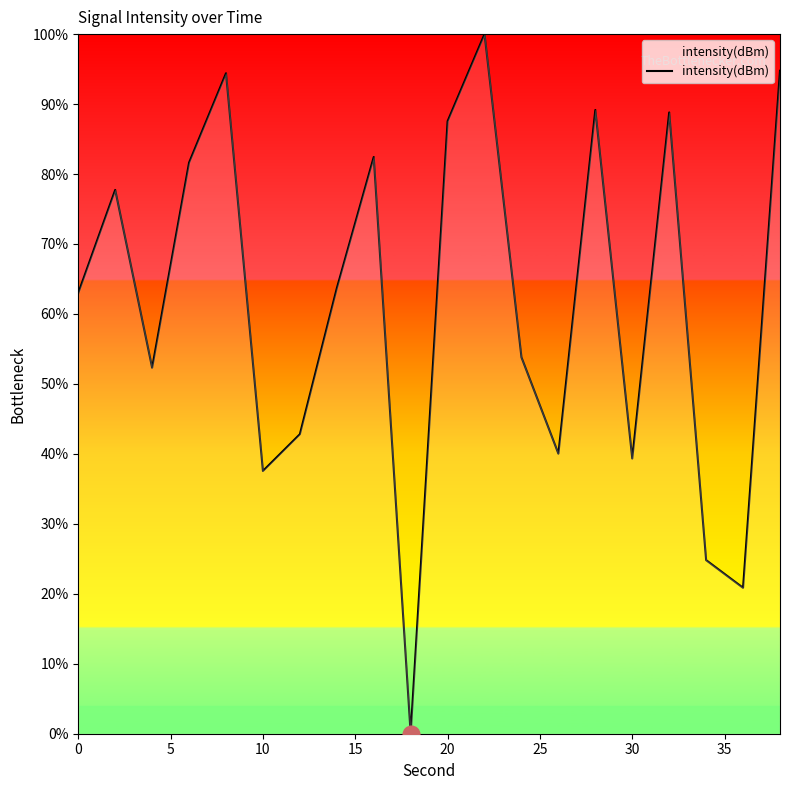

Does the chart have visible grid lines?

No